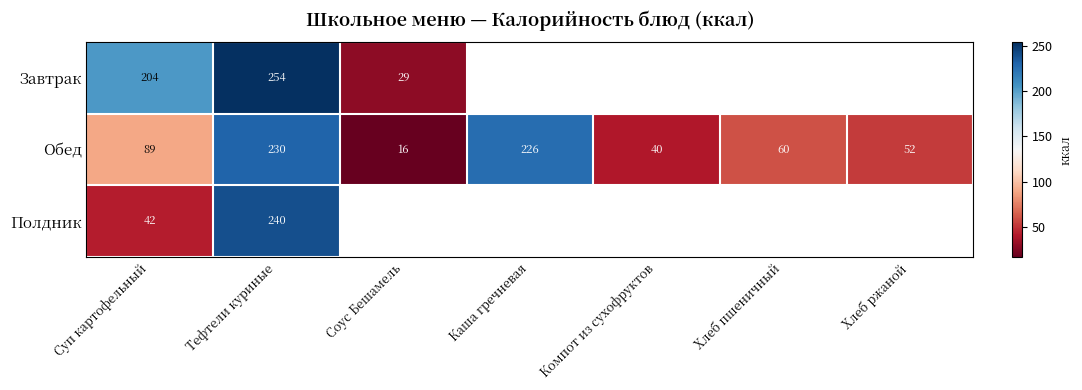

What is the total value across all series at Суп картофельный?

335.0